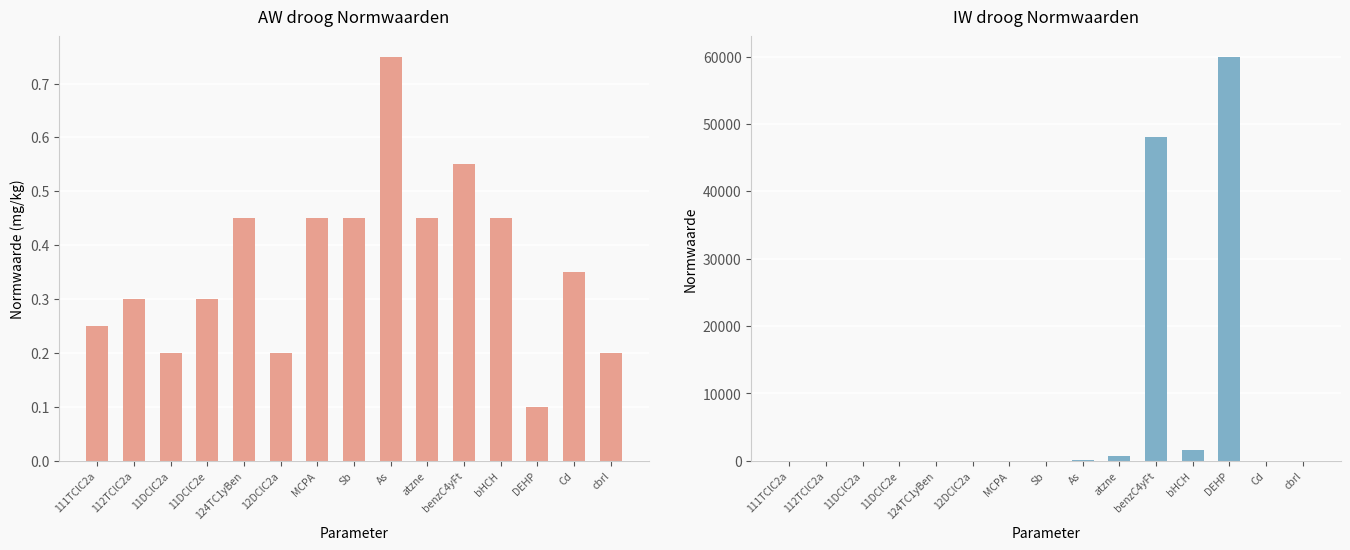

Which series has the largest total across all categories?

IW droog